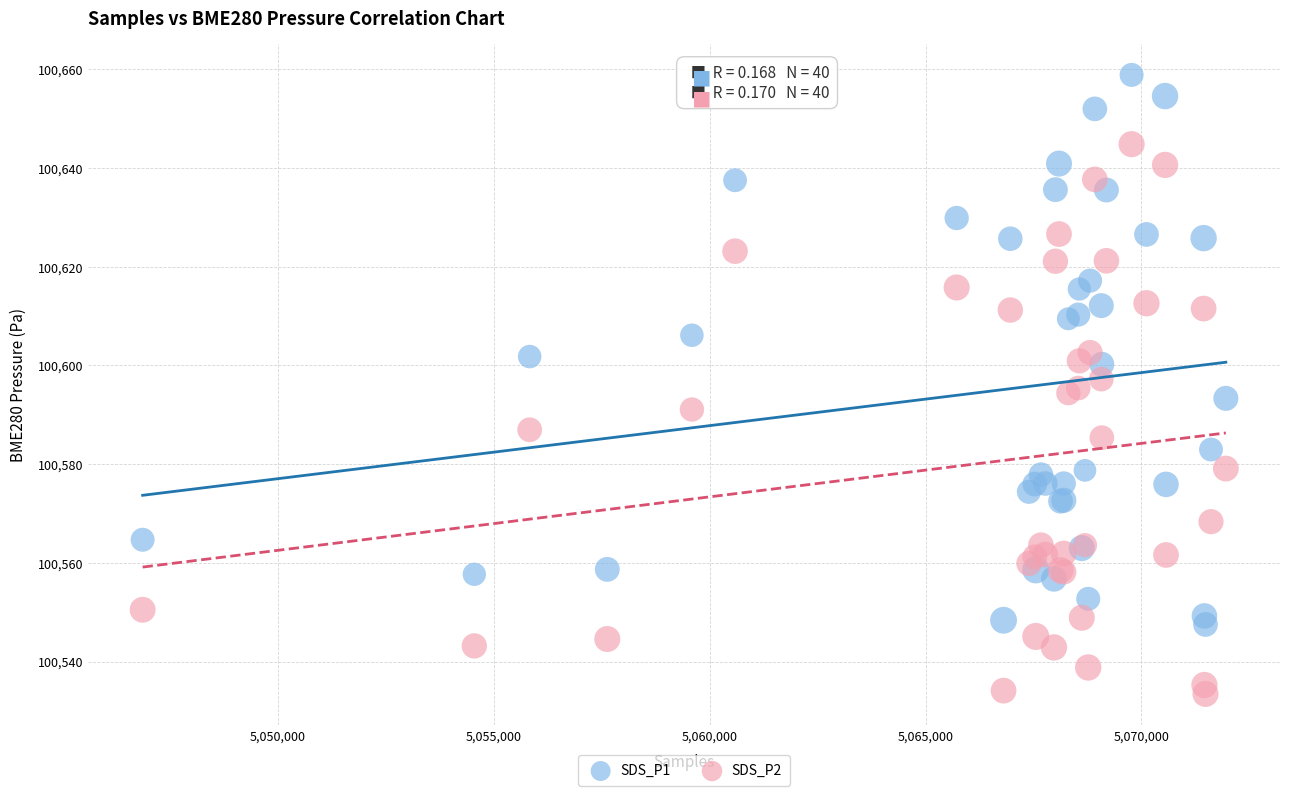

Which series contains the lowest Y value?

SDS_P2